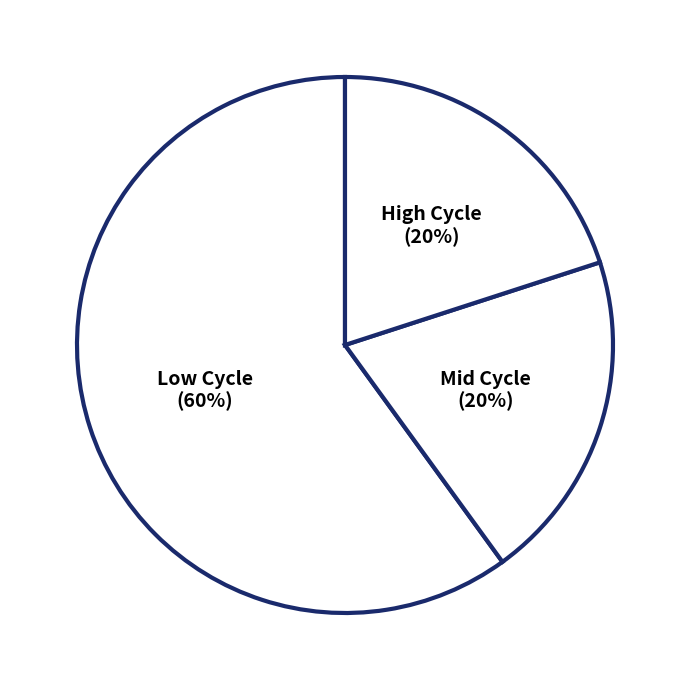

To the nearest percent, what percentage of the pie is Mid Cycle?

20%